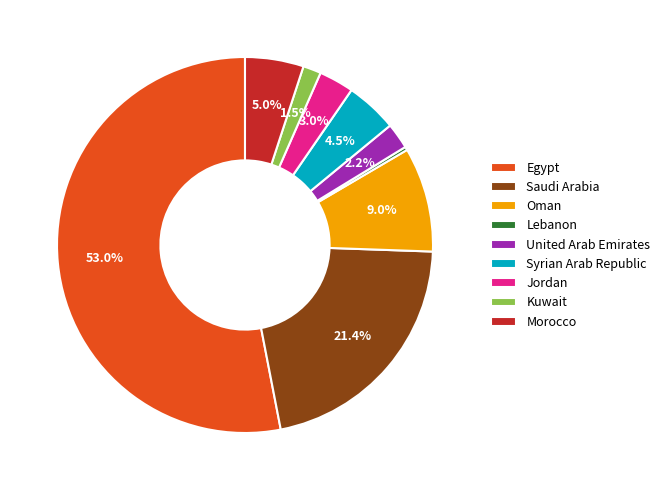

Count the number of slices in the pie.

9